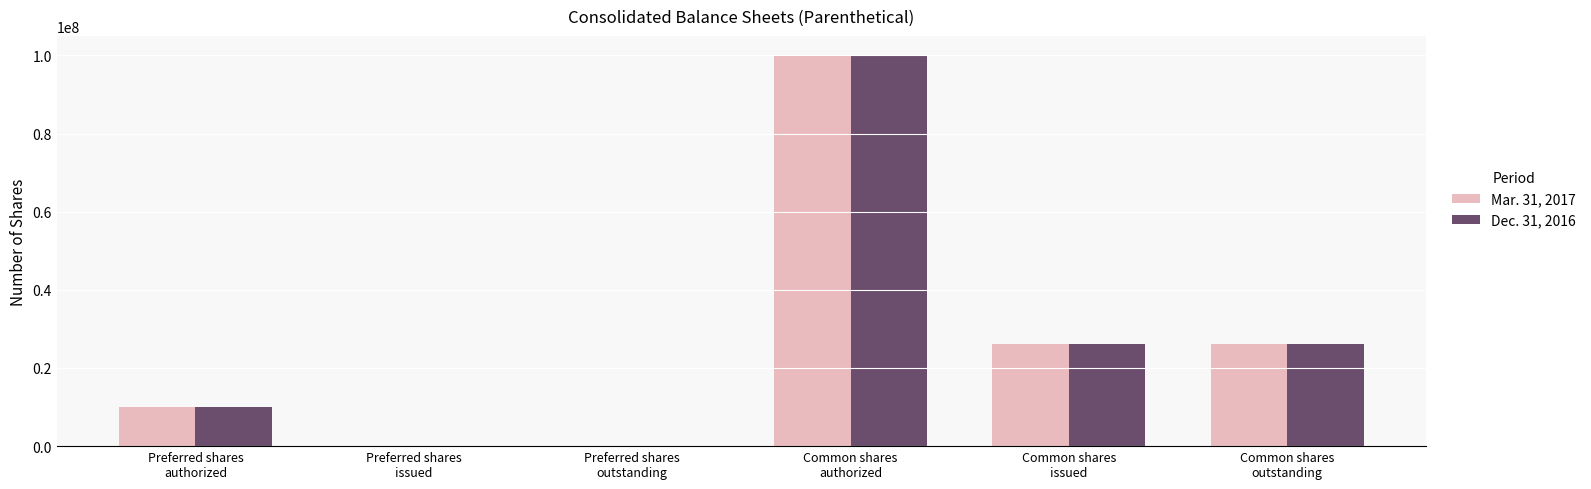

Which series has the largest range (max minus min)?

Mar. 31, 2017